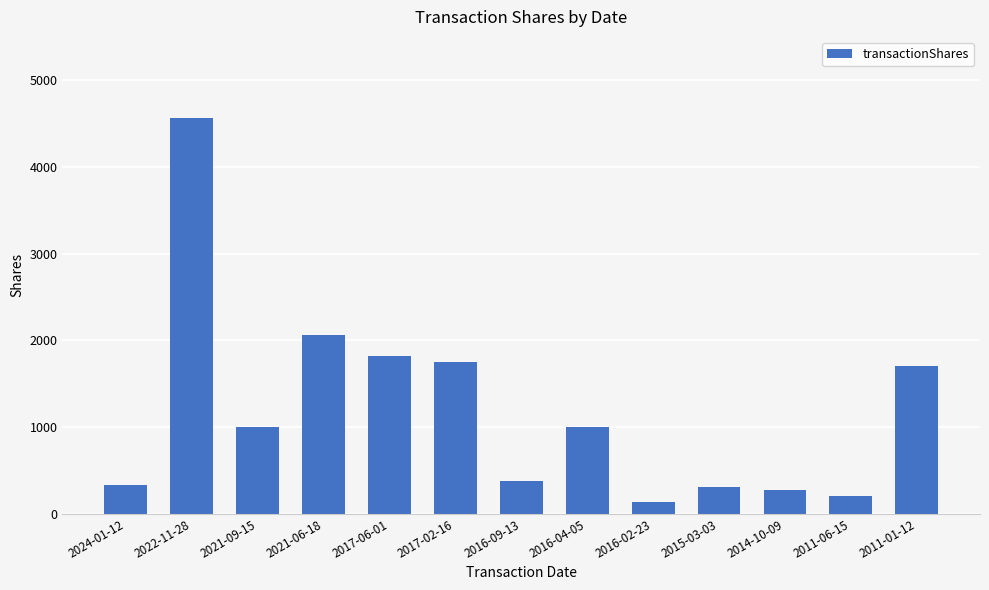

Reading left to right, transcribe all the data shown in this chart.

328	4566	1000	2056	1818	1748	380	1000	135	305	269	206	1706